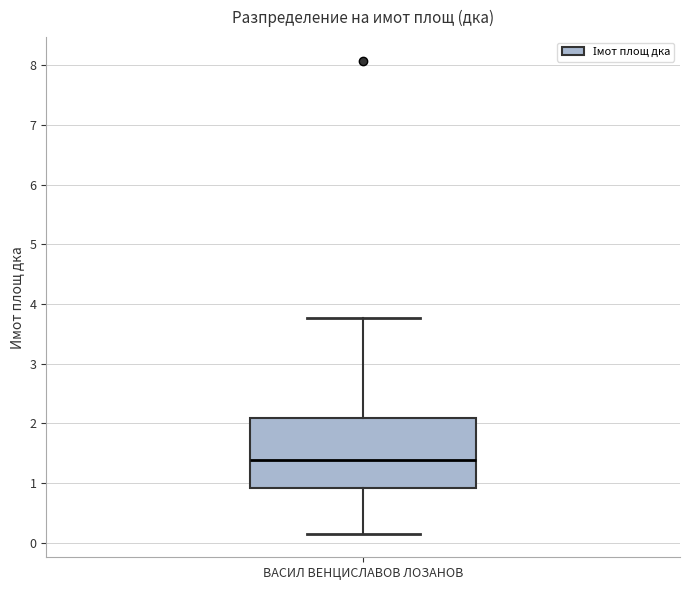

Transcribe this box plot: give where the median line is, the range the box spans, and where the two whiskers end, as read against the y-axis. The values are not printed on the chart, so give them approximately, as read against the axis.

median 1.4, box 0.9 to 2.1, whiskers 0.2 to 3.8